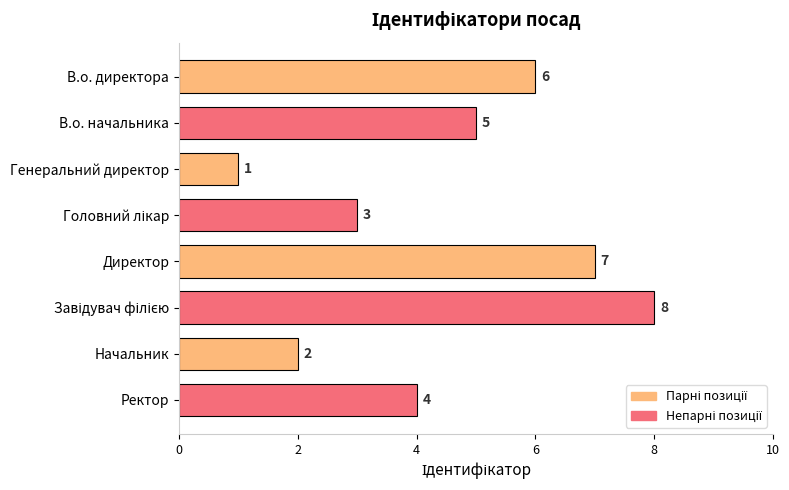

Reading top to bottom, what are all the values shown in this chart?

6	5	1	3	7	8	2	4